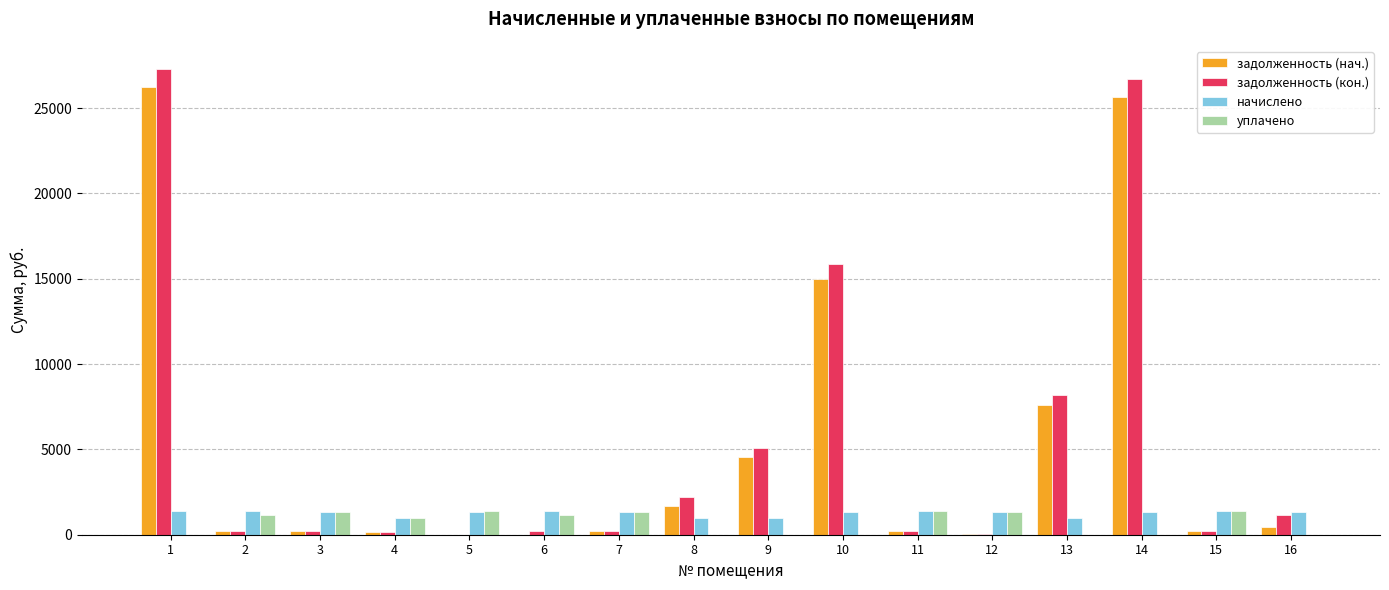

Which series changed the most between 1 and 4?

задолженность (кон.)